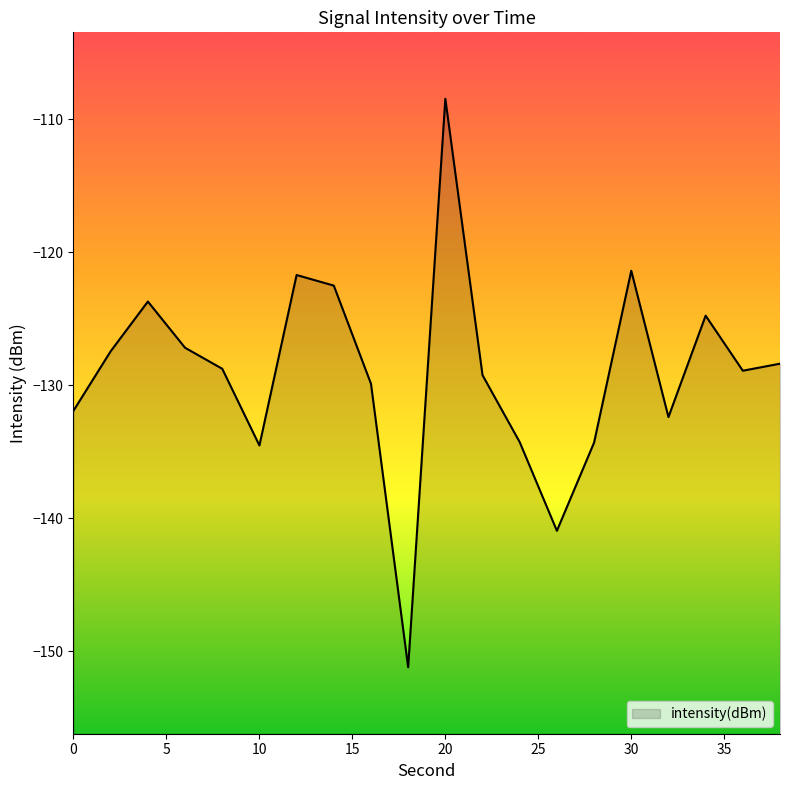

List the labels in order of value, largest first.

20, 30, 12, 14, 4, 34, 6, 2, 38, 8, 36, 22, 16, 0, 32, 24, 28, 10, 26, 18